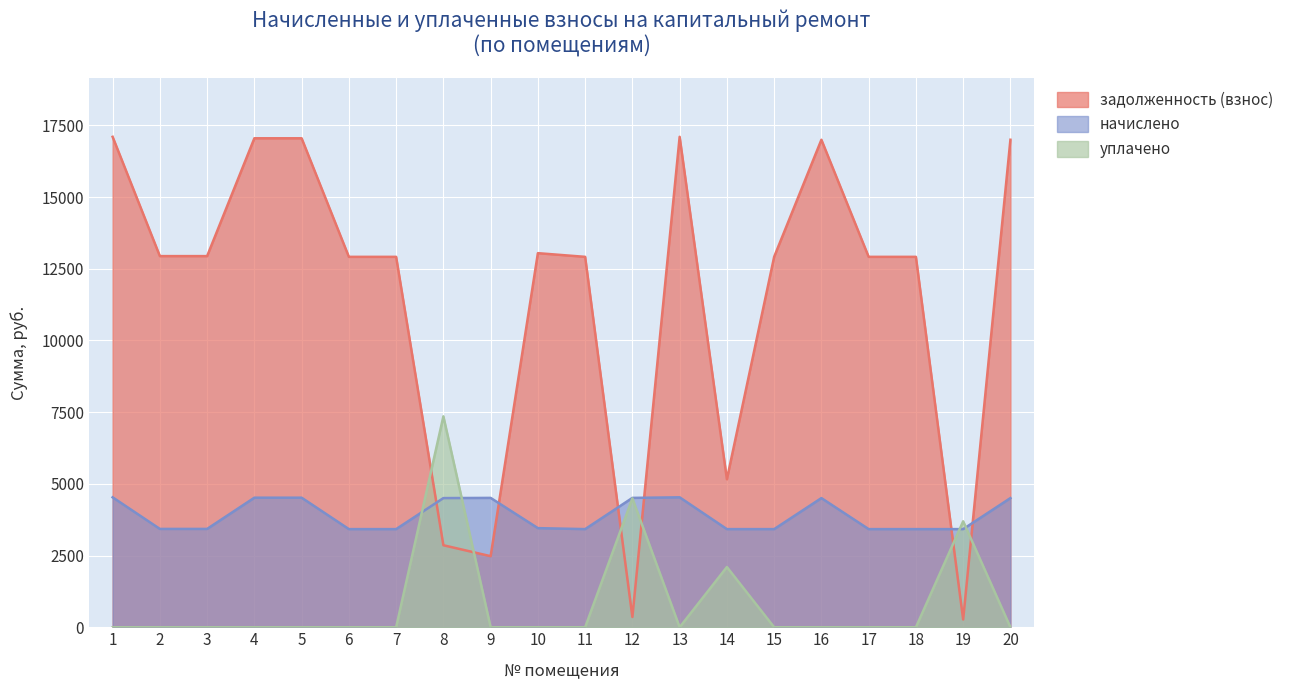

True or false: уплачено has a value of 3027.1 at 2.

False